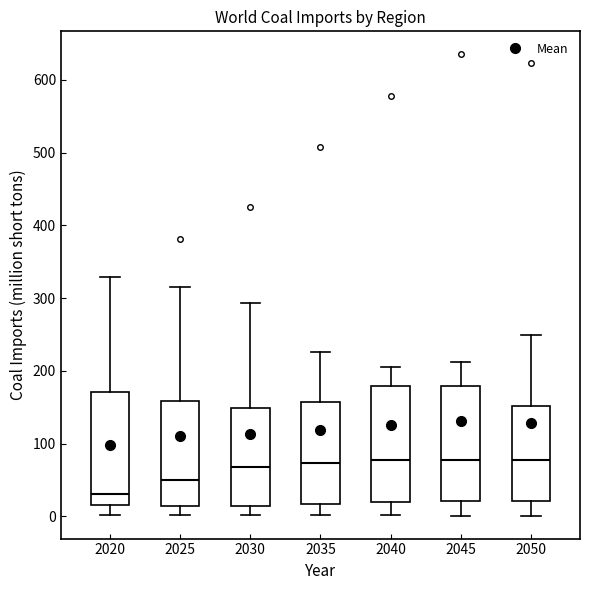

Reading left to right, transcribe this box plot: for each box, give where its median line is, the range the box spans, and where its two whiskers end, as read against the y-axis. The values are not printed on the chart, so give them approximately, as read against the axis.

2020: median 30, box 20 to 170, whiskers 0 to 330
2025: median 50, box 10 to 160, whiskers 0 to 320
2030: median 70, box 10 to 150, whiskers 0 to 290
2035: median 70, box 20 to 160, whiskers 0 to 230
2040: median 80, box 20 to 180, whiskers 0 to 210
2045: median 80, box 20 to 180, whiskers 0 to 210
2050: median 80, box 20 to 150, whiskers 0 to 250